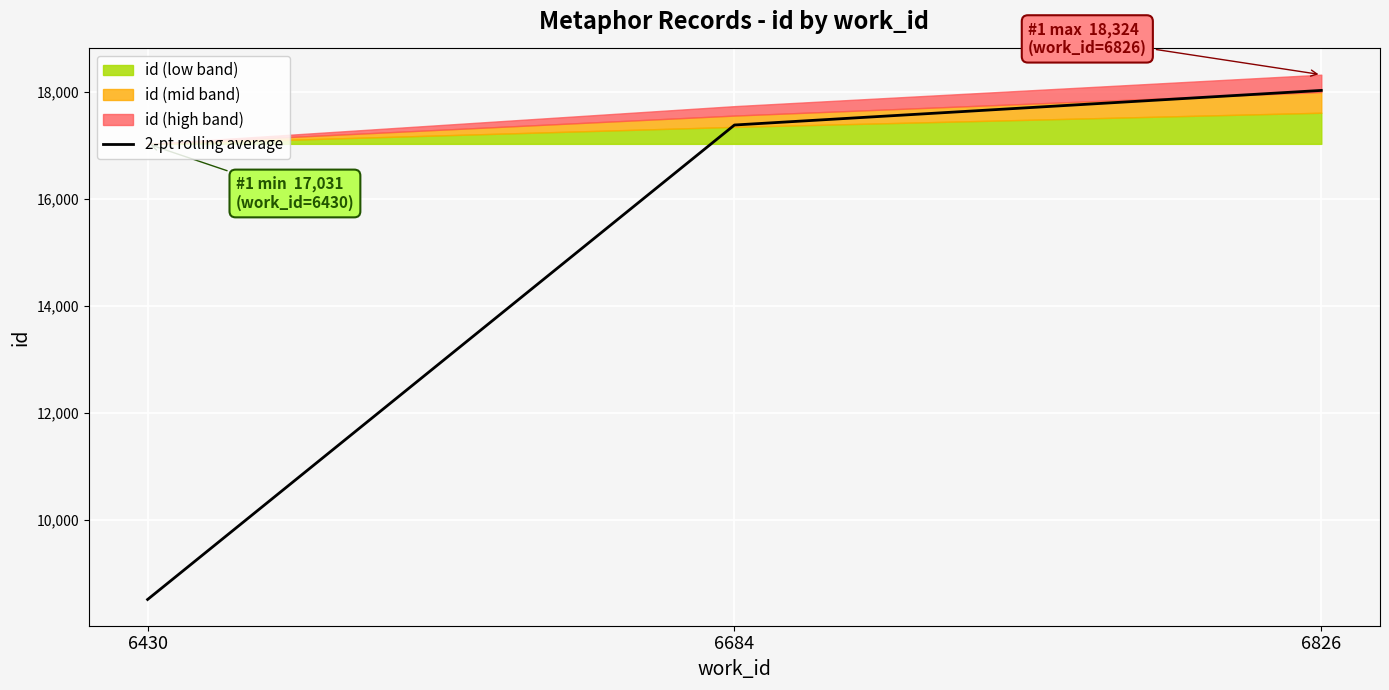

The value at 6826 is 18030.0. True or false?

True